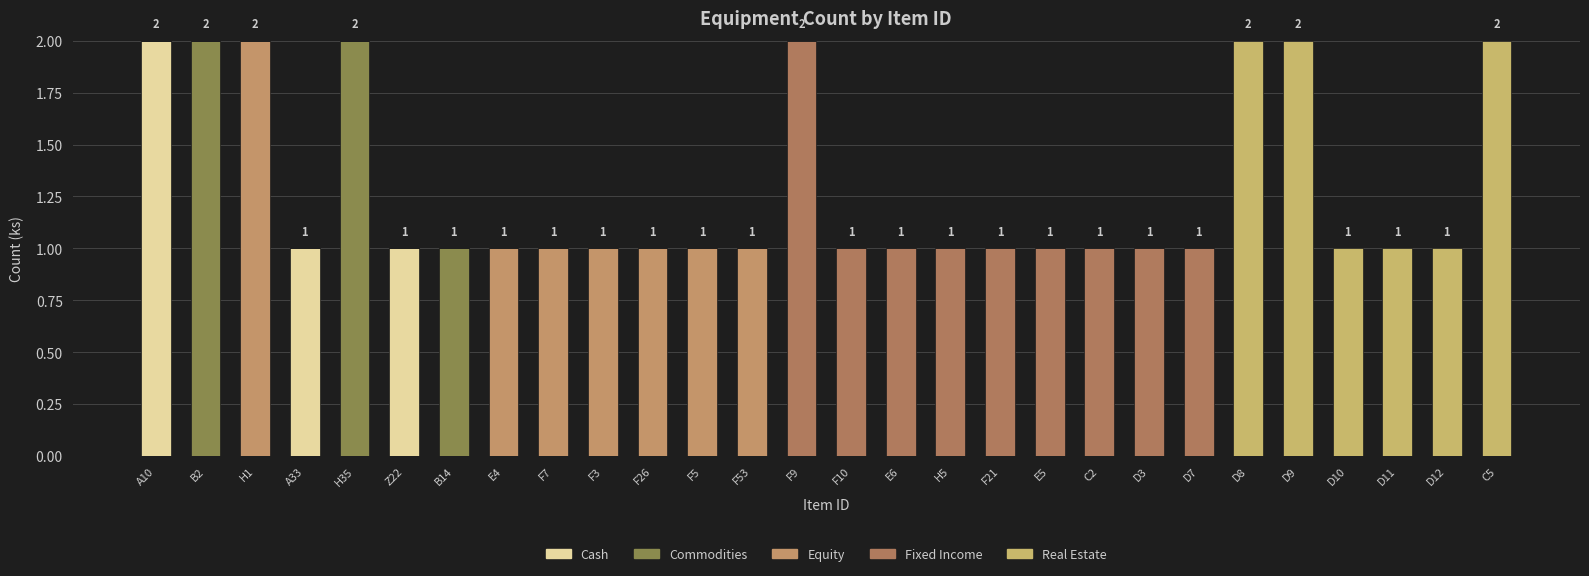

Does the chart contain stacked bars?

Yes